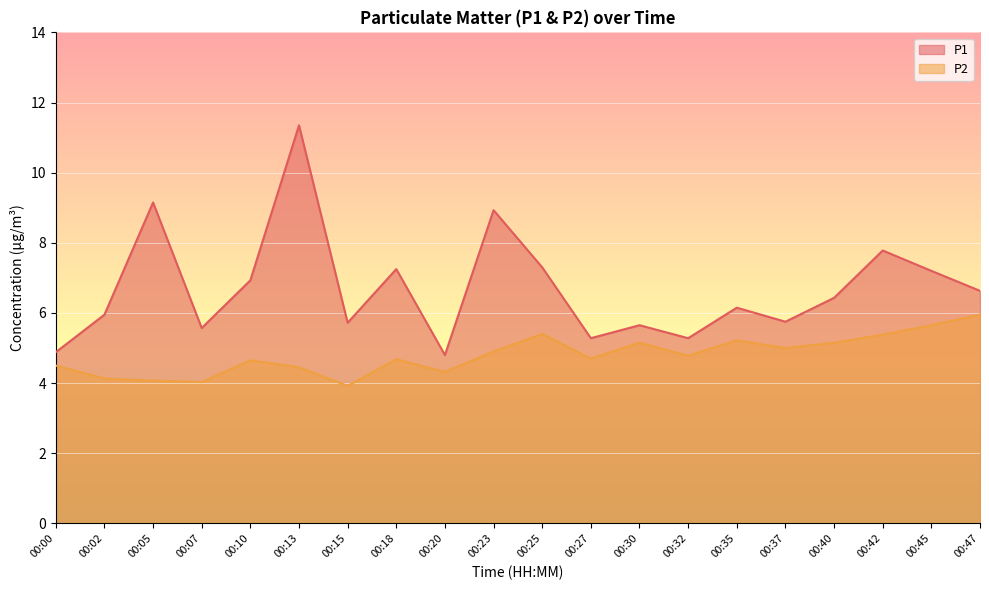

What is the minimum value shown in the chart?

3.9